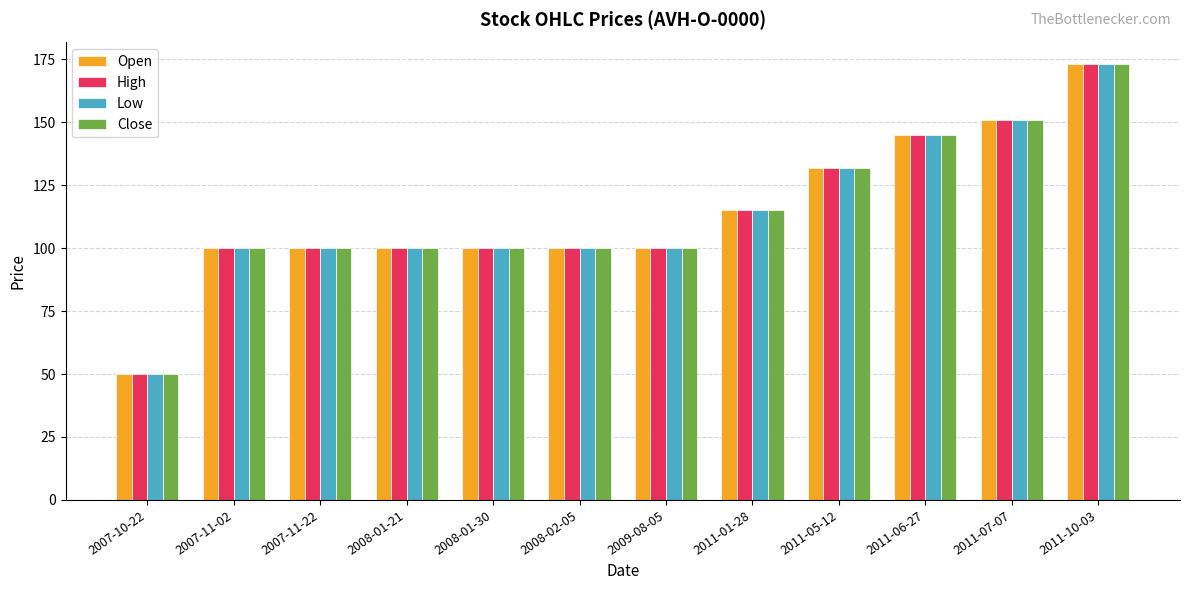

Which category has the lowest value across all series?

2007-10-22